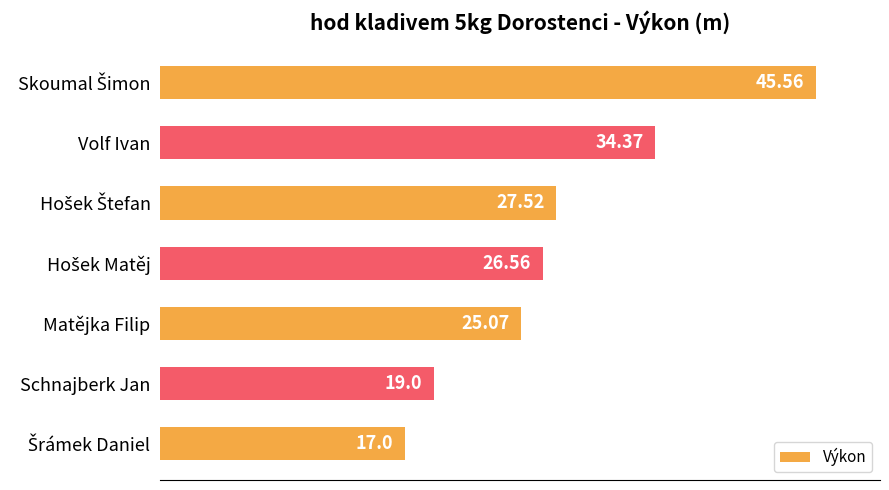

What is the difference between the maximum and minimum values?

28.6